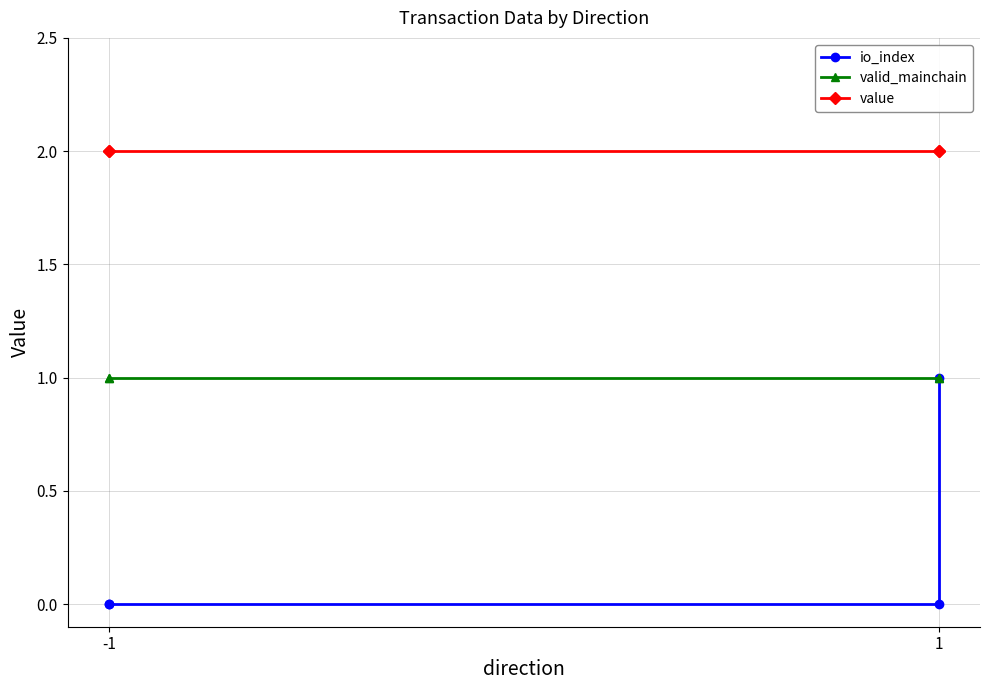

Is it true that io_index equals 0.0 at -1?

True